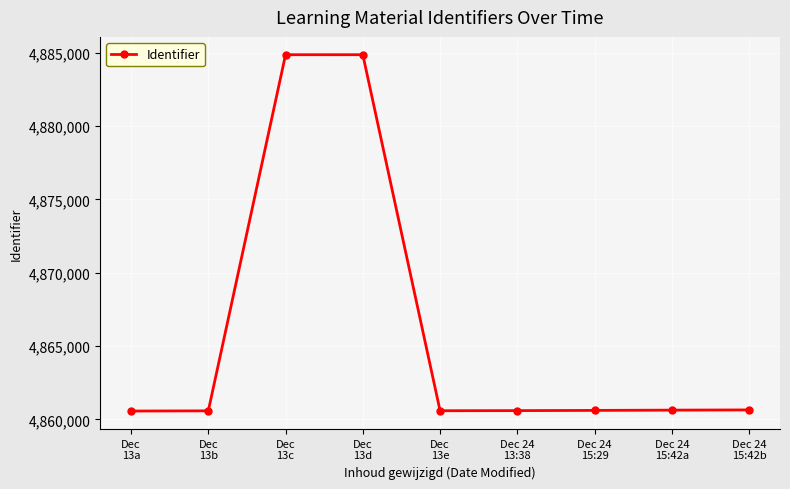

What is the greatest value displayed?

4884877